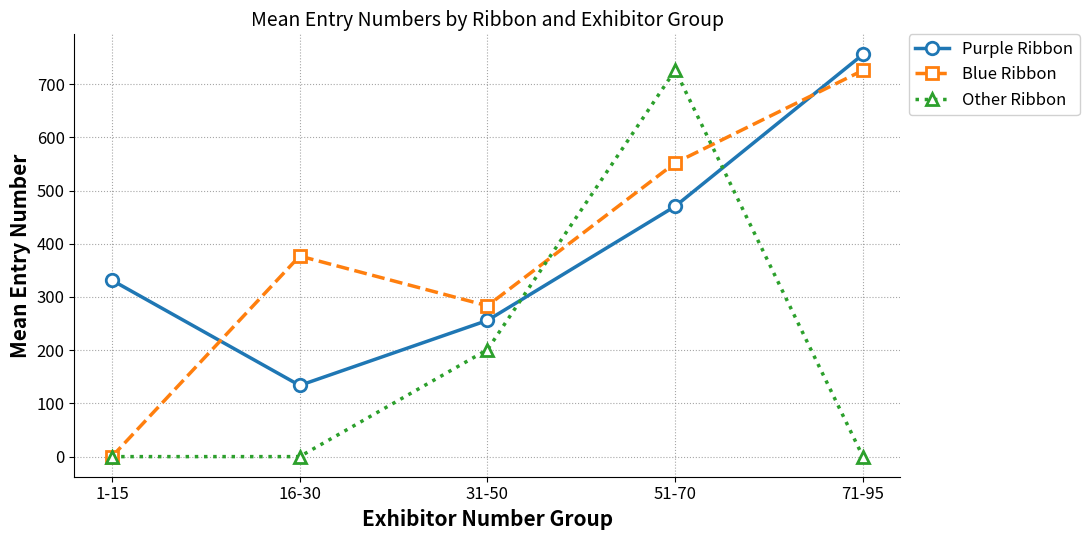

What position from the right is 31-50?

3